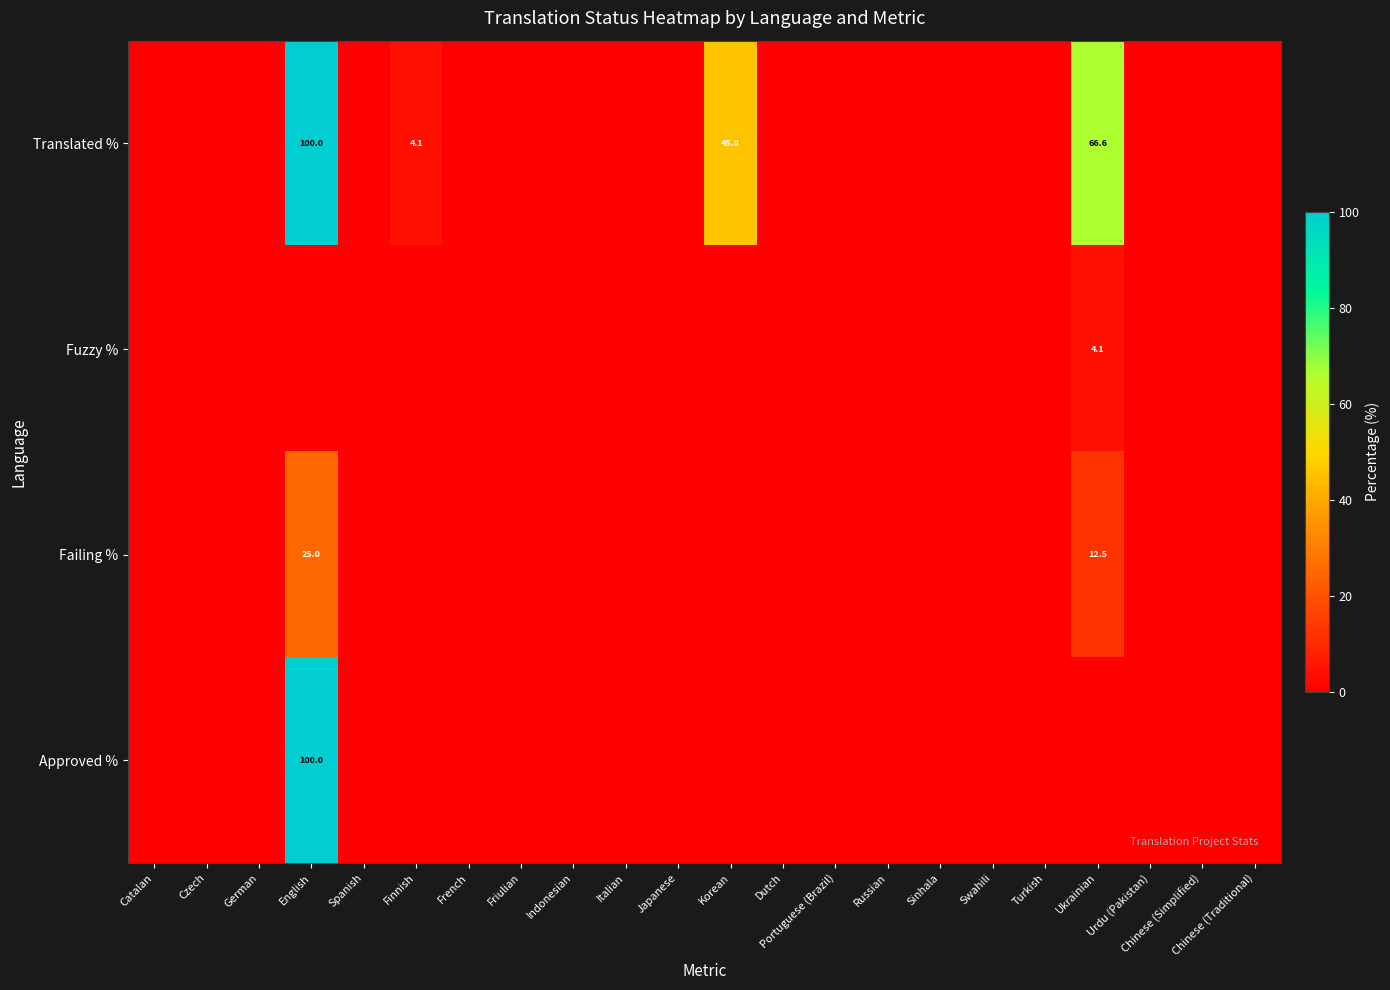

Is it true that Approved % equals 100.0 at English?

True